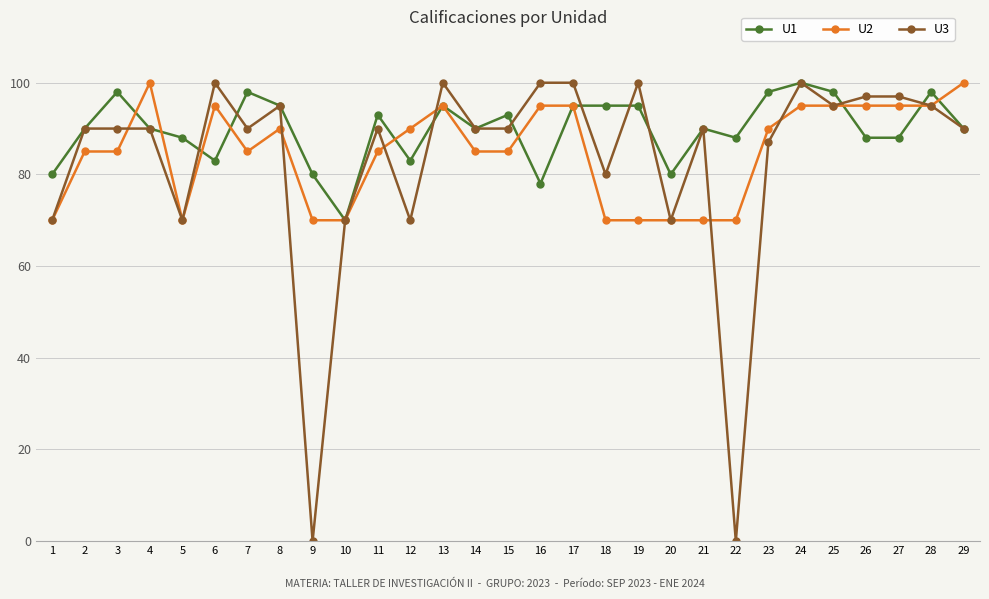

At how many categories does at least one series exceed 61?

29